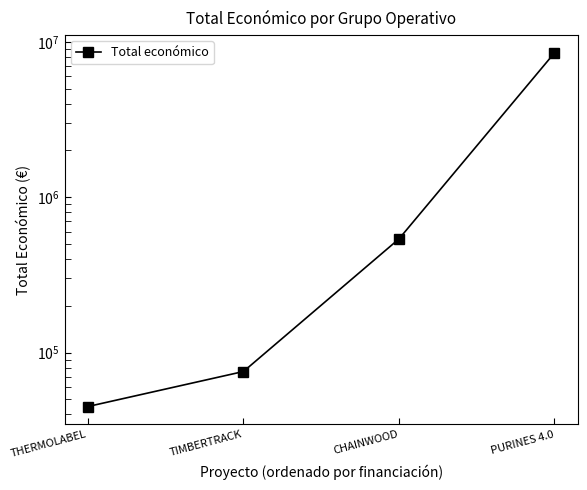

True or false: the data has more than 0 interior local peaks.

False